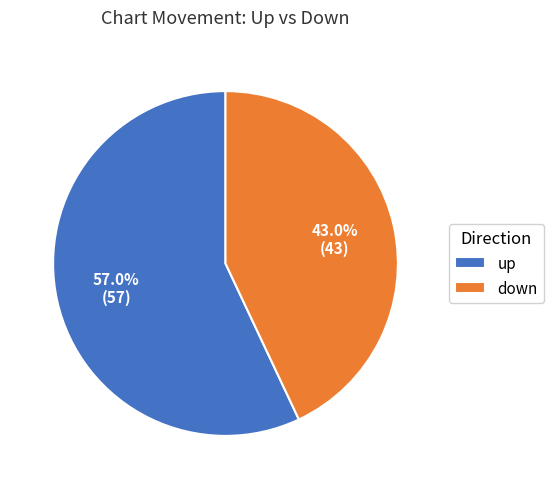

Between up and down, which is larger?

up